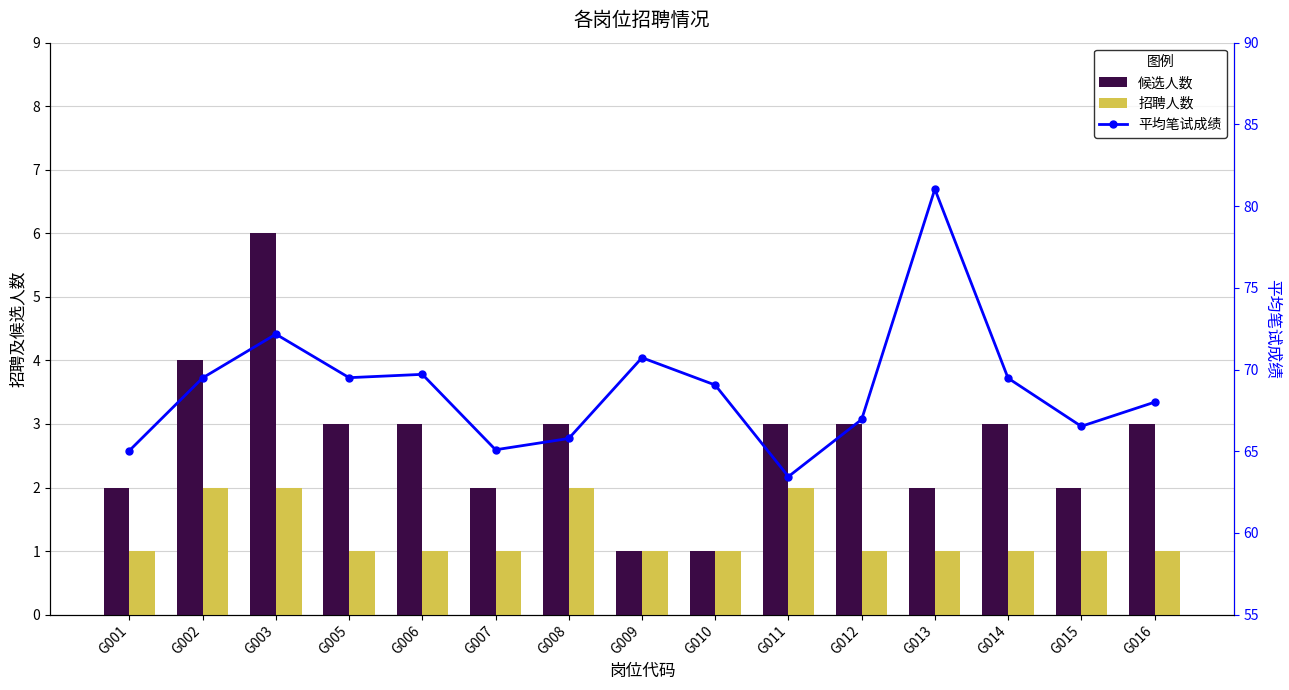

Rank the series by their maximum value, from lowest to highest.

招聘人数, 候选人数, 平均笔试成绩